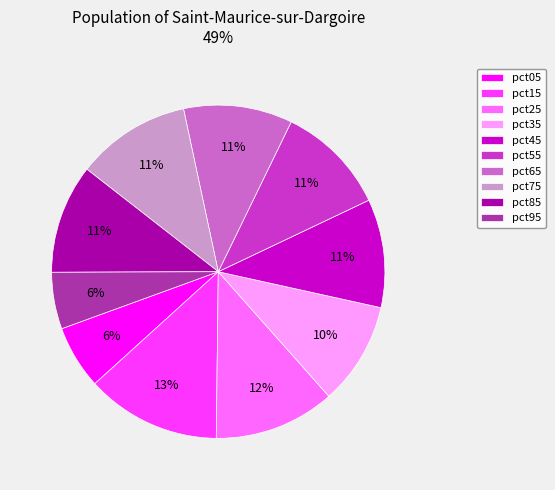

Is there any slice that represents more than half of the pie?

No